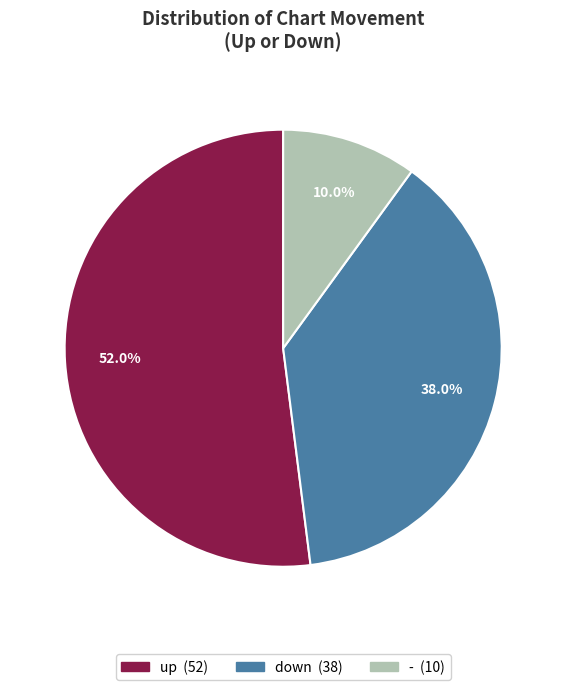

Count the number of slices in the pie.

3